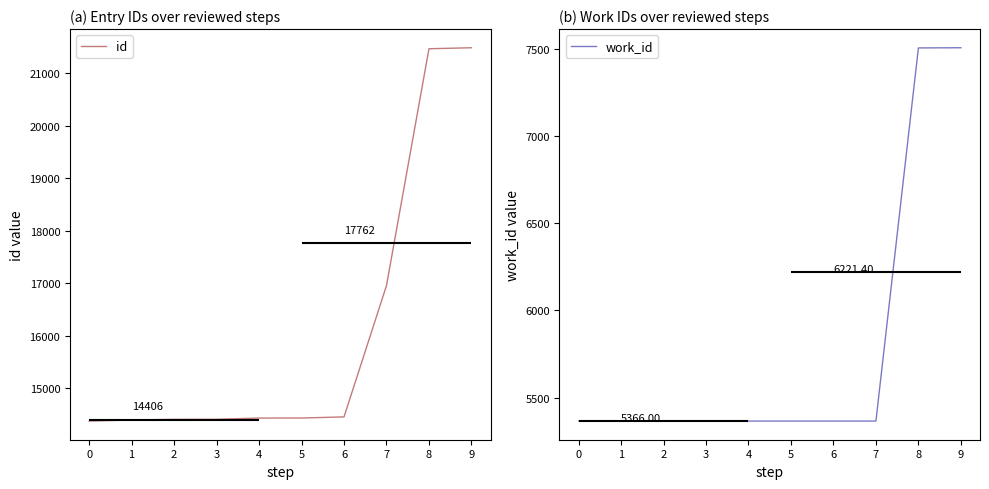

True or false: id and work_id cross at least once.

False